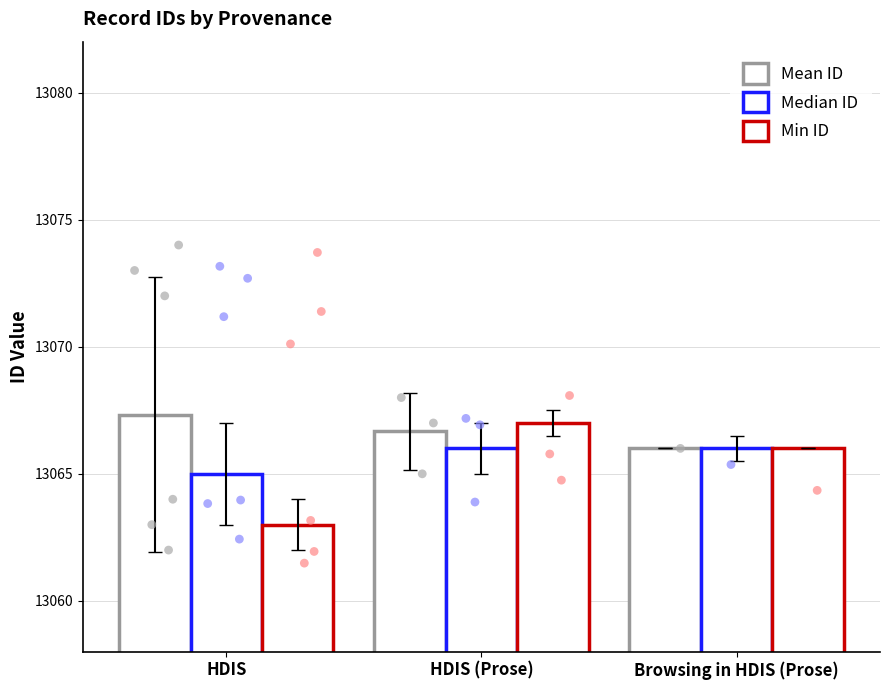

Which series contains the highest Y value?

Mean ID